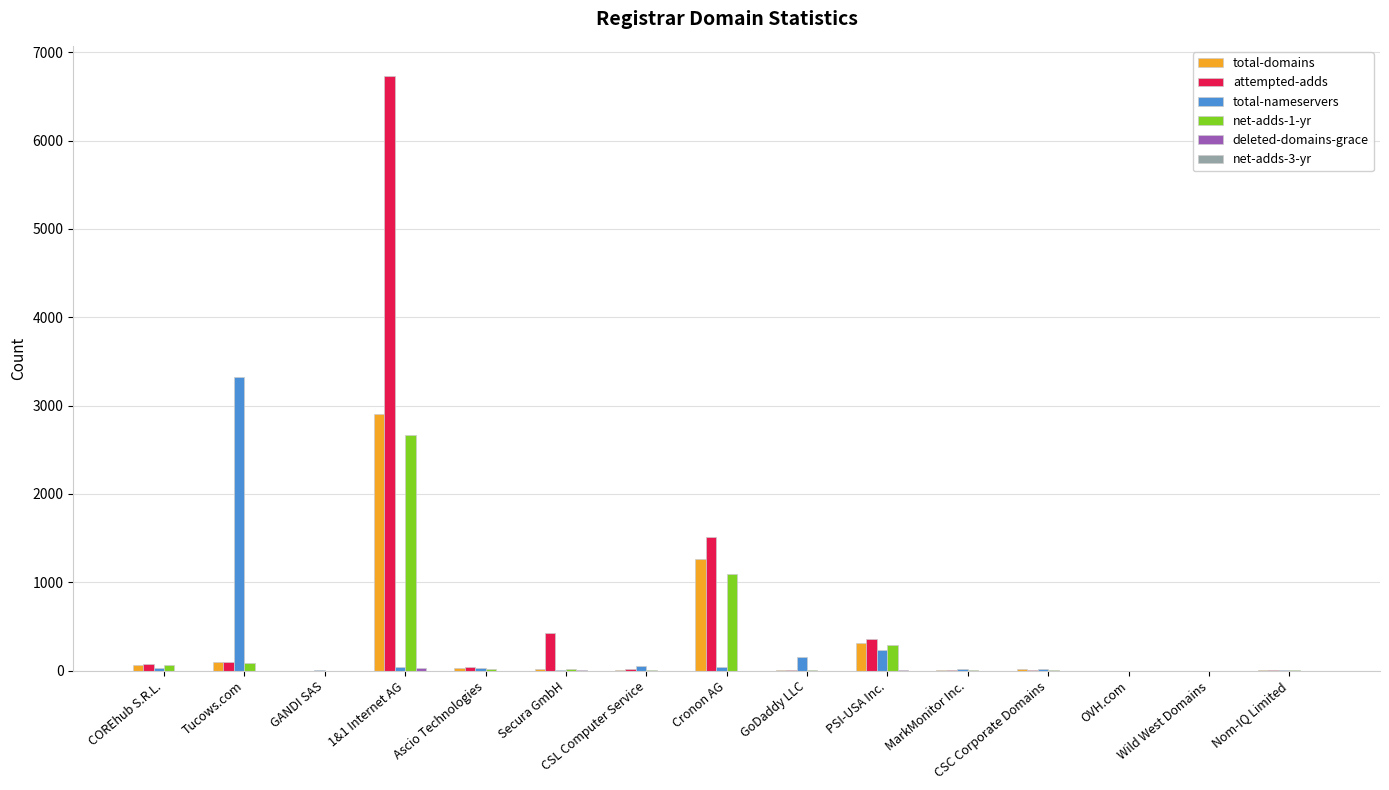

Which series has the largest total across all categories?

attempted-adds